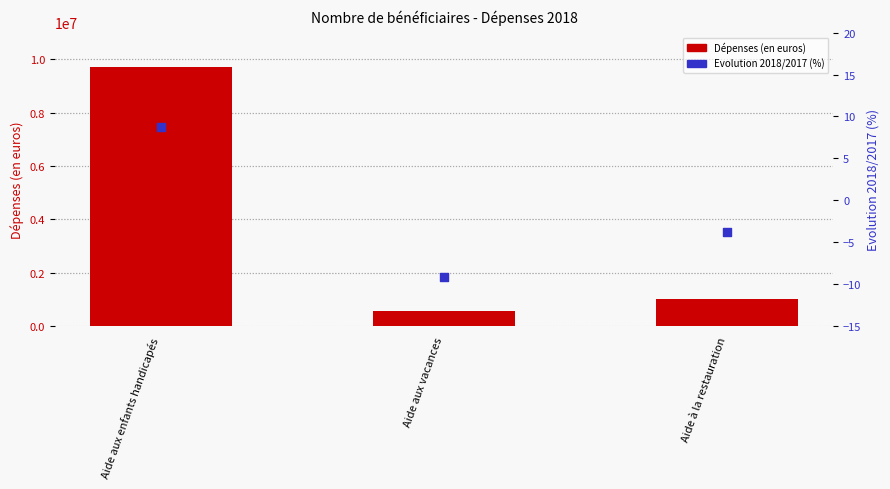

What are all the series names shown in the legend?

Dépenses (en euros), Evolution 2018/2017 (%)